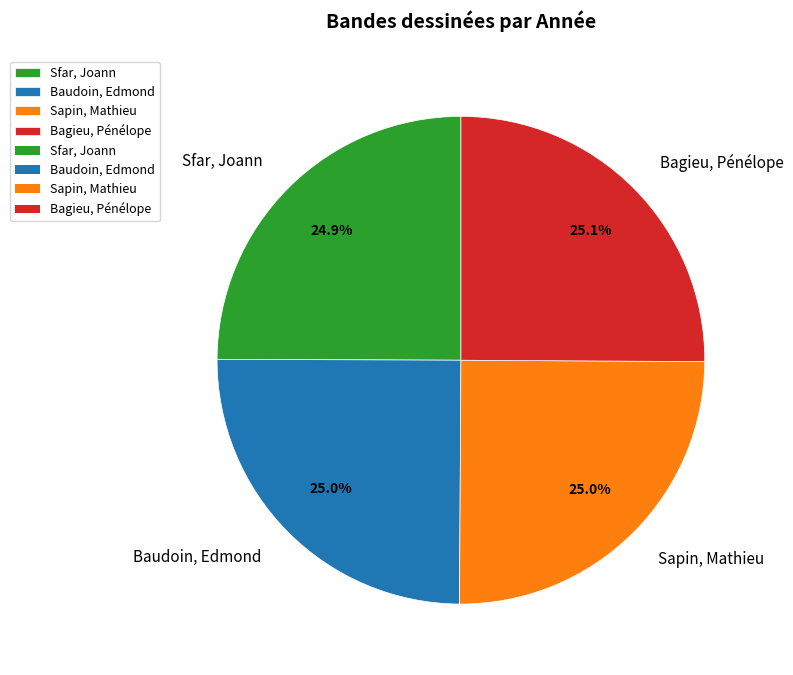

Combined, what portion of the pie is Sapin, Mathieu and Baudoin, Edmond?

50.0%